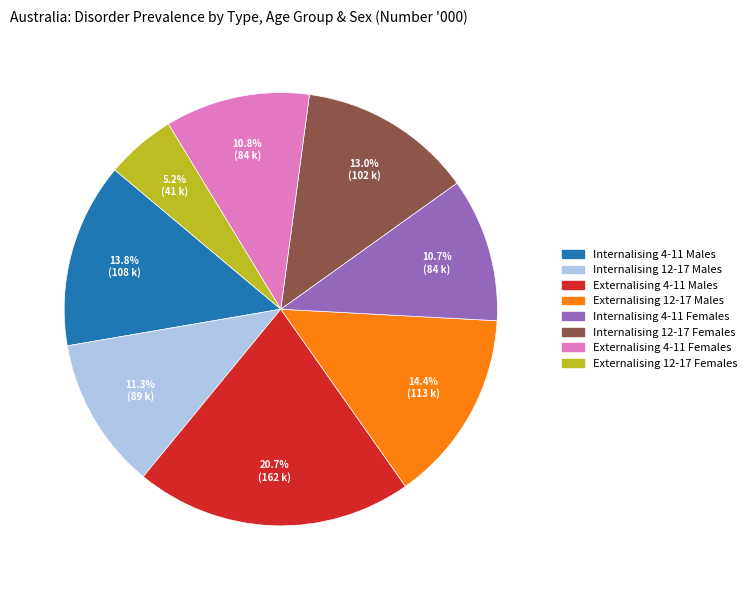

Between Externalising 12-17 Males and Externalising 12-17 Females, which is larger?

Externalising 12-17 Males